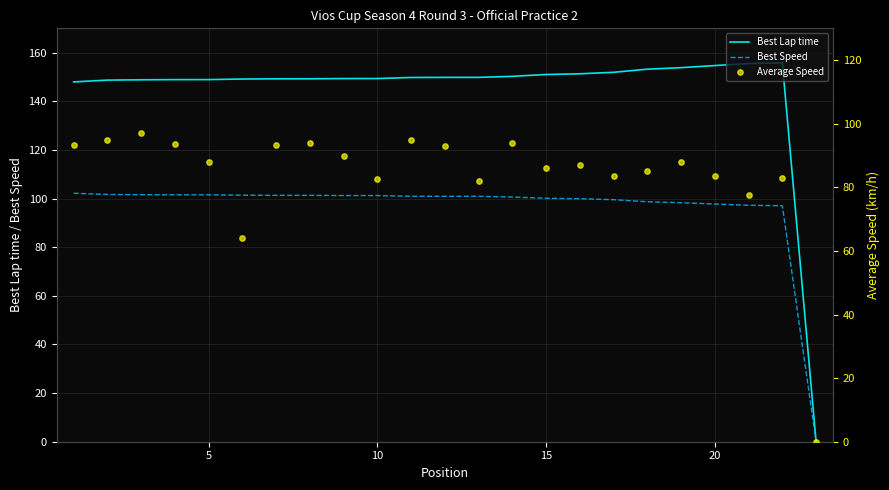

Which series reaches the minimum Y coordinate?

Best Lap time